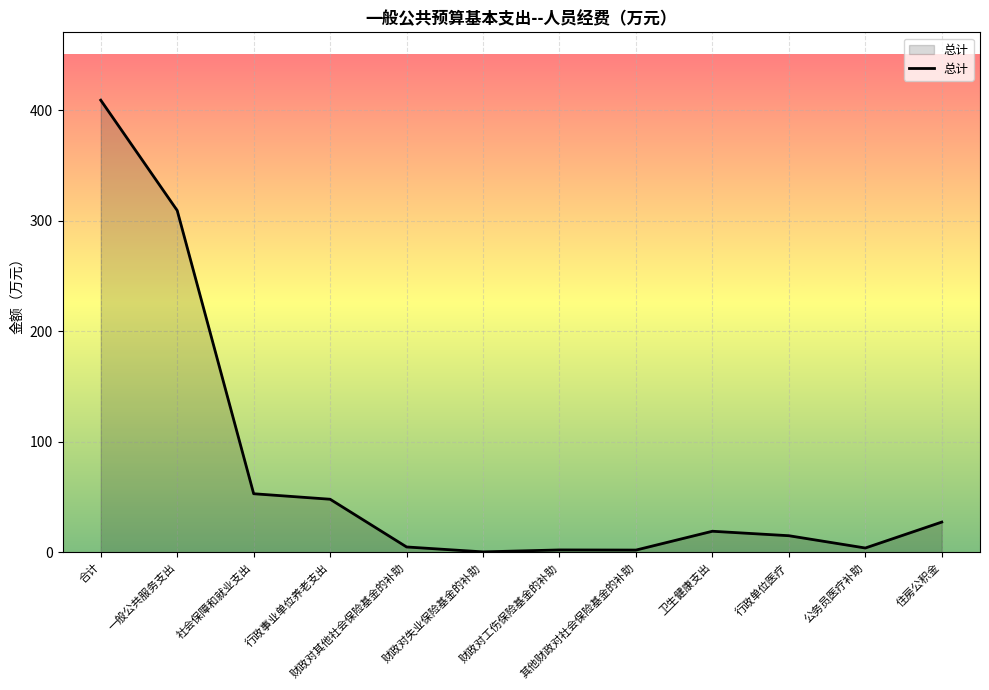

What is the approximate value at 卫生健康支出?

19.2